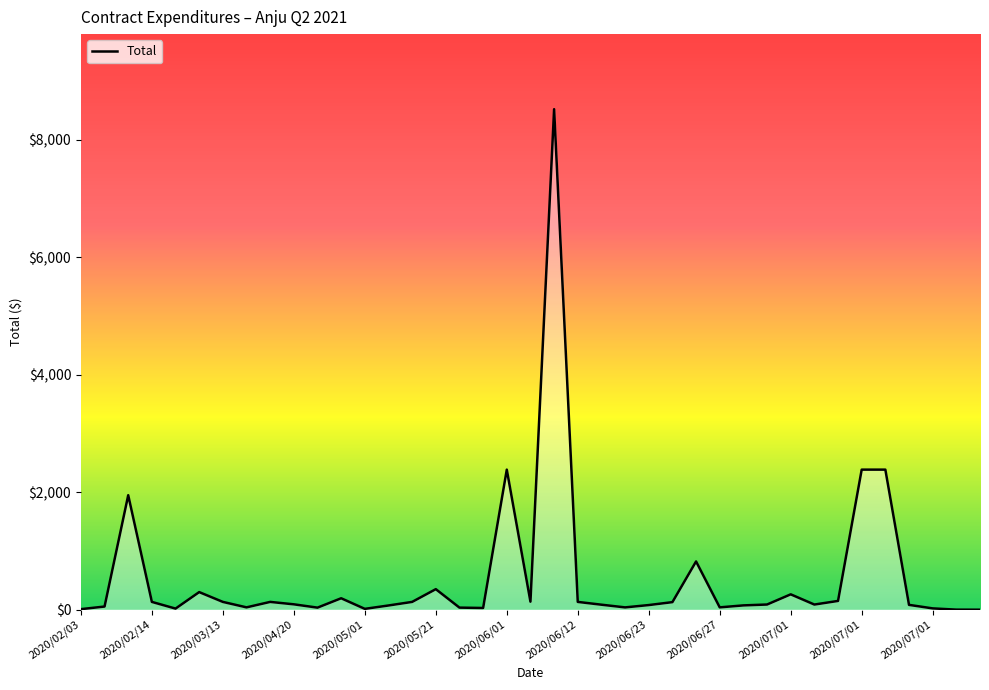

What is the greatest value displayed?

8524.0